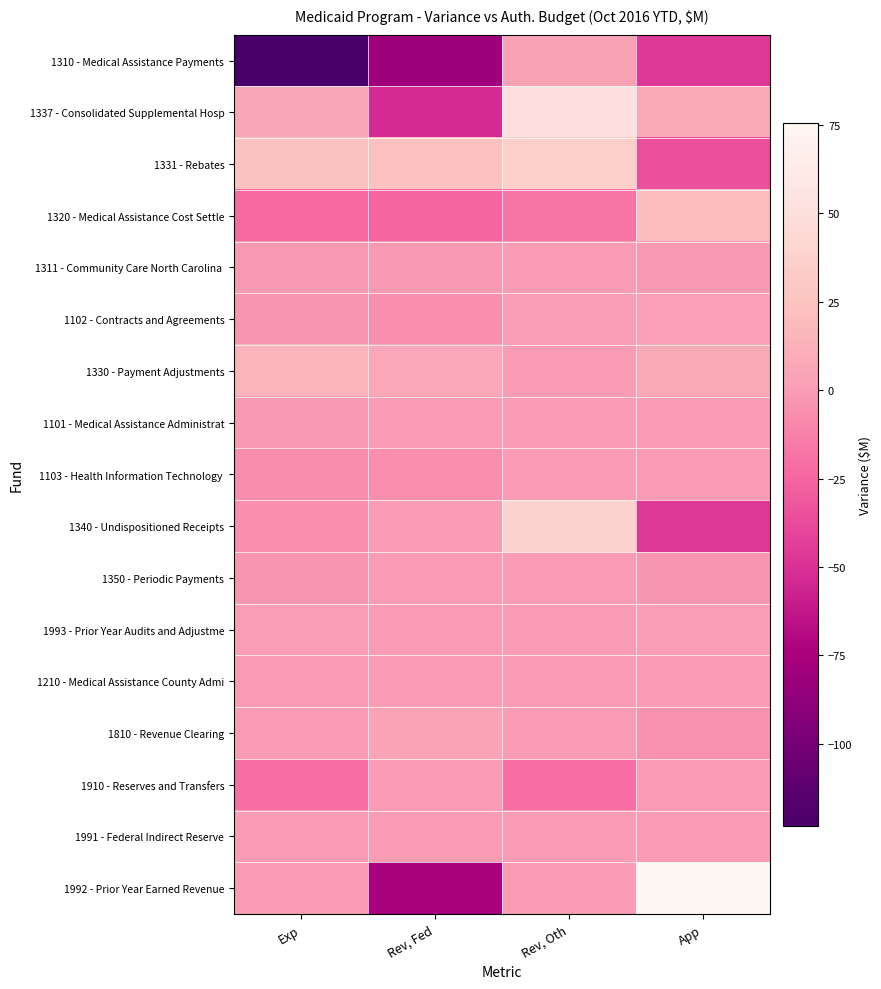

What is the total value across all series at App?

-22.3